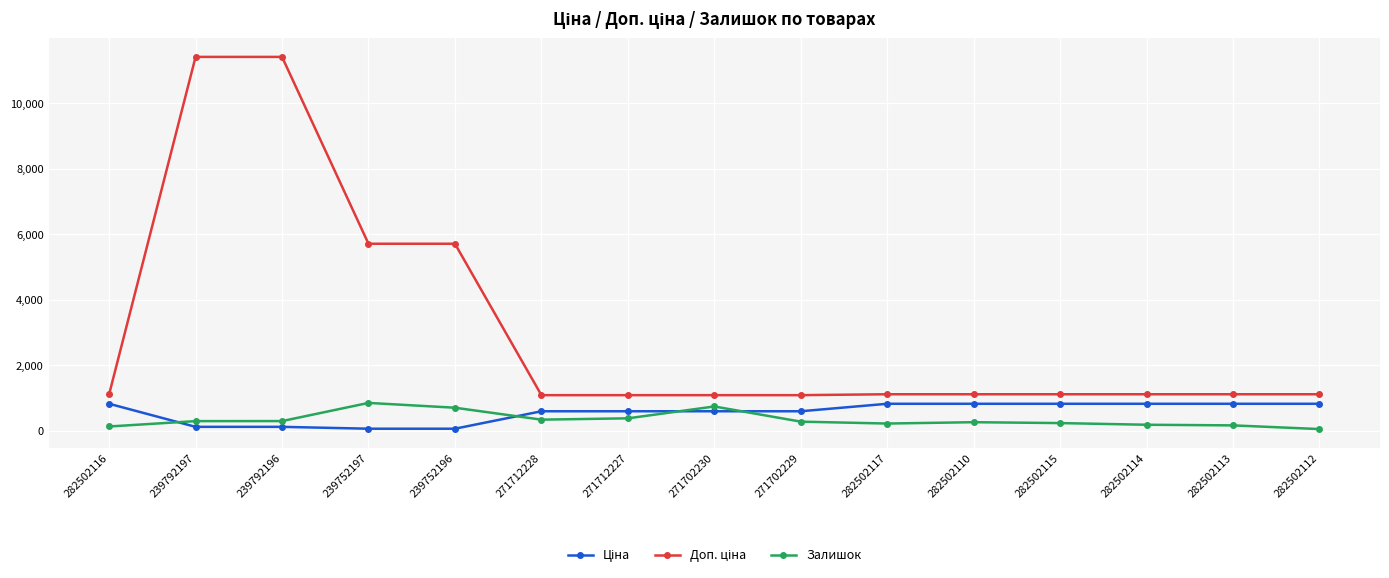

What is the difference between the highest and lowest values at 271712227?

707.7